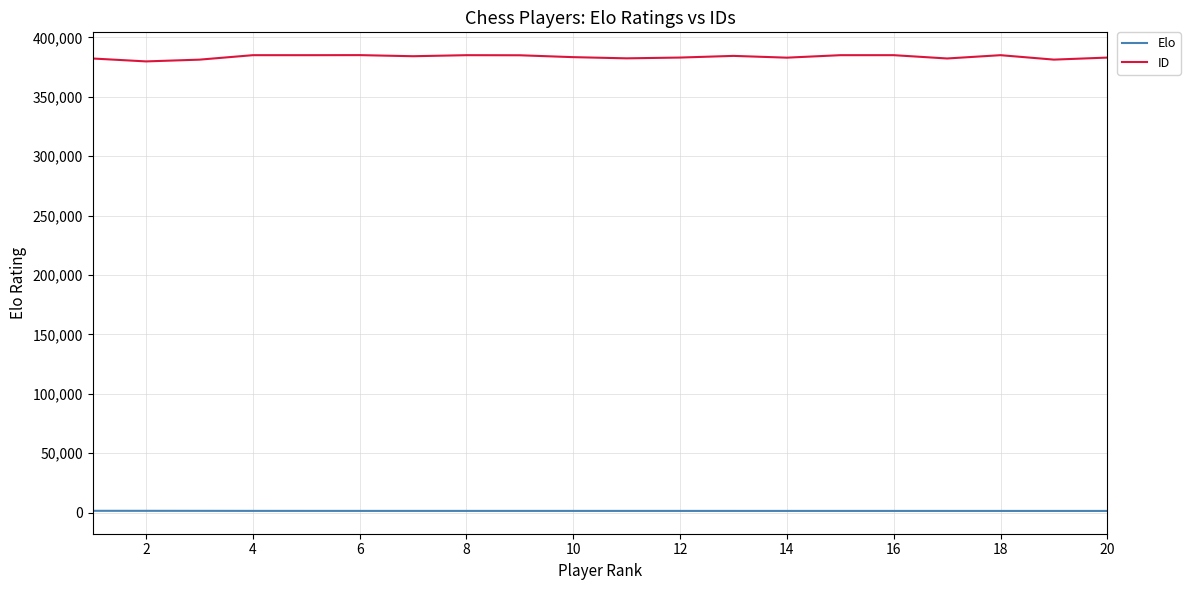

List the series in order of their overall mean, lowest first.

Elo, ID